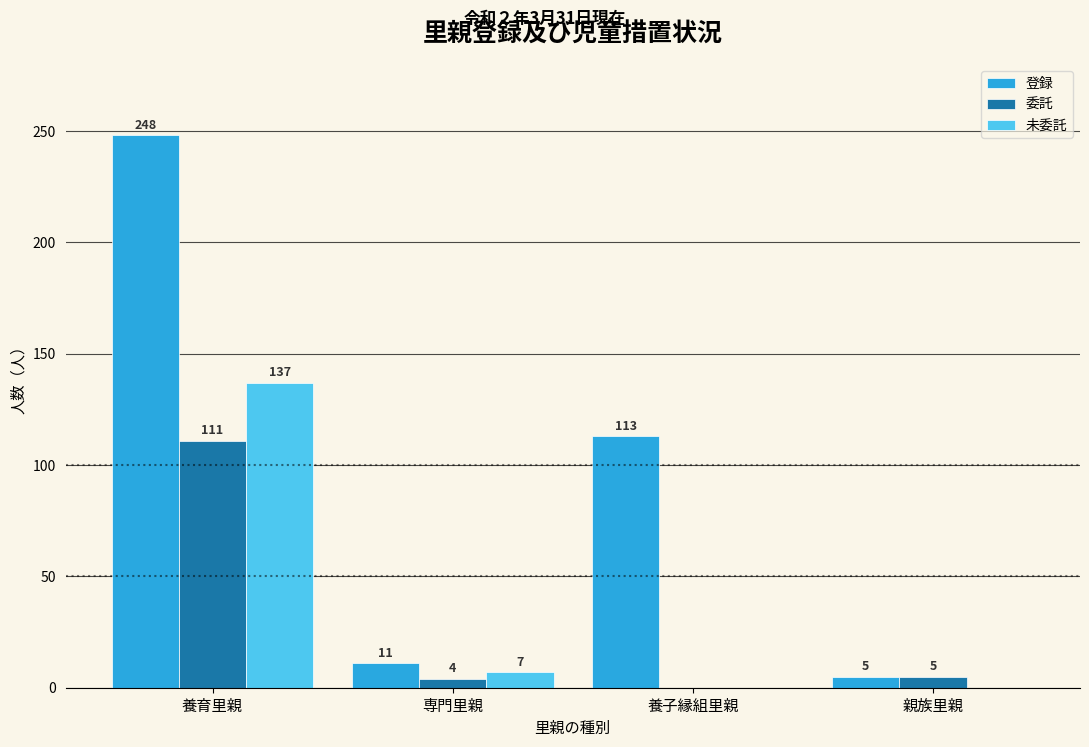

Reading right to left, transcribe all the data shown in this chart.

登録: 親族里親=5	養子縁組里親=113	専門里親=11	養育里親=248
委託: 親族里親=5	養子縁組里親=0	専門里親=4	養育里親=111
未委託: 親族里親=0	養子縁組里親=0	専門里親=7	養育里親=137